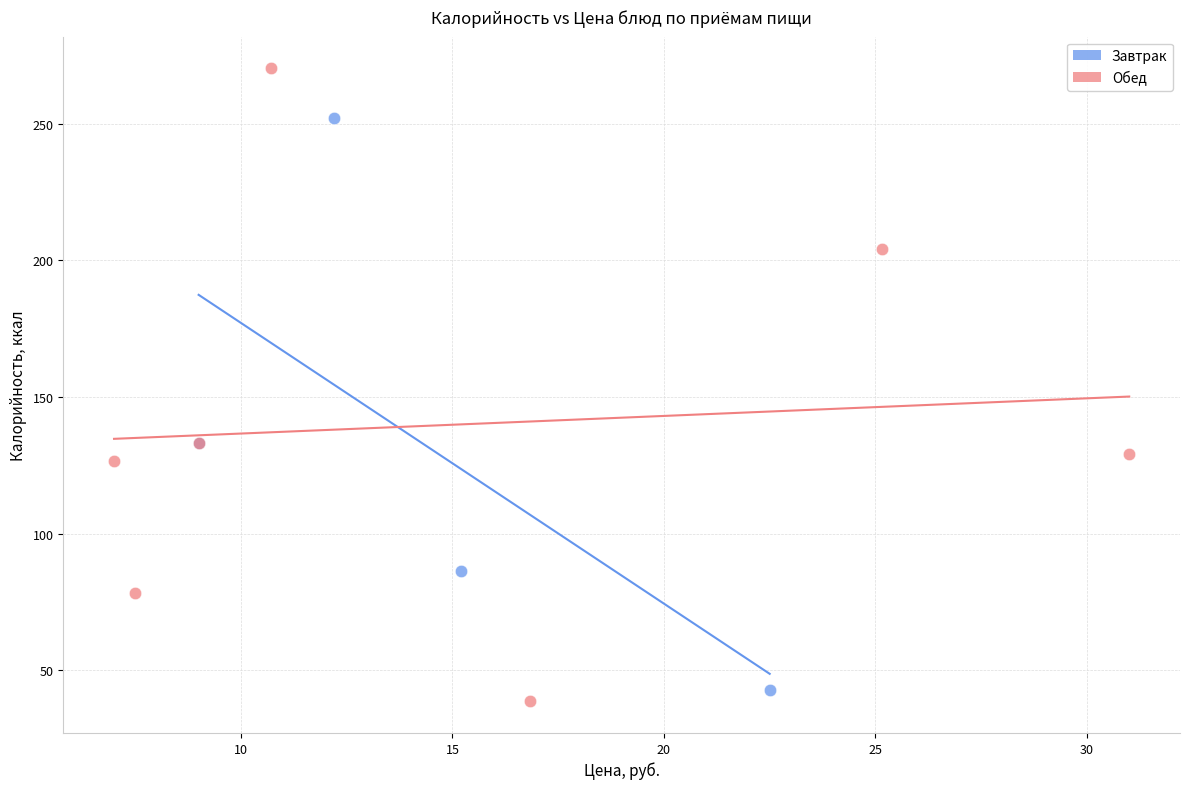

Which series has the widest spread of Y values?

Обед